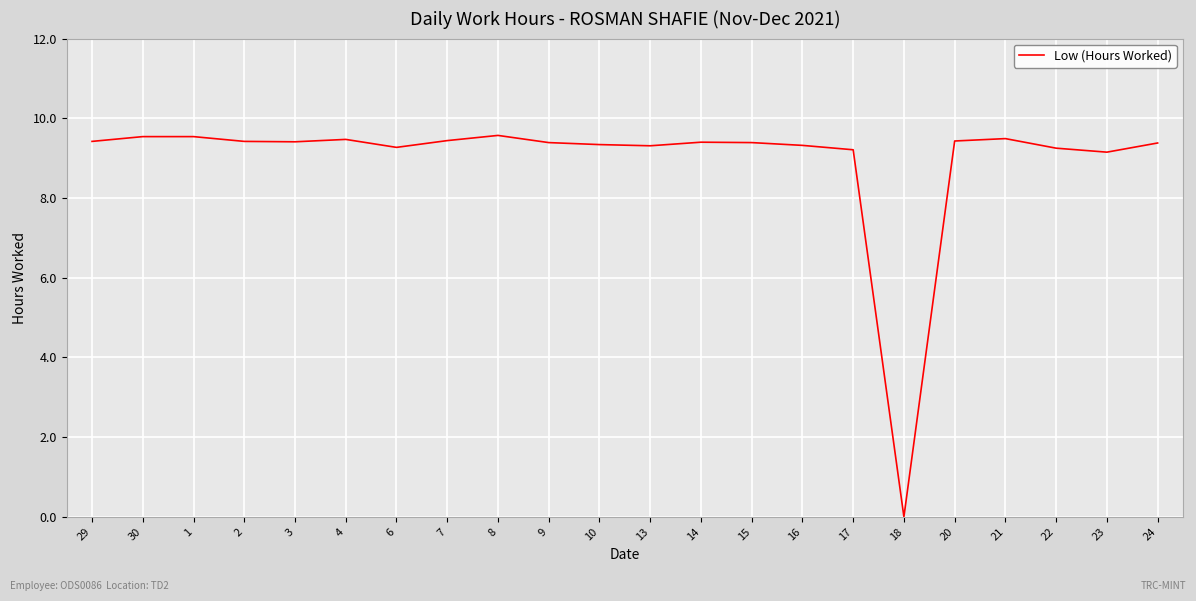

Does the chart display data point markers on the line(s)?

No